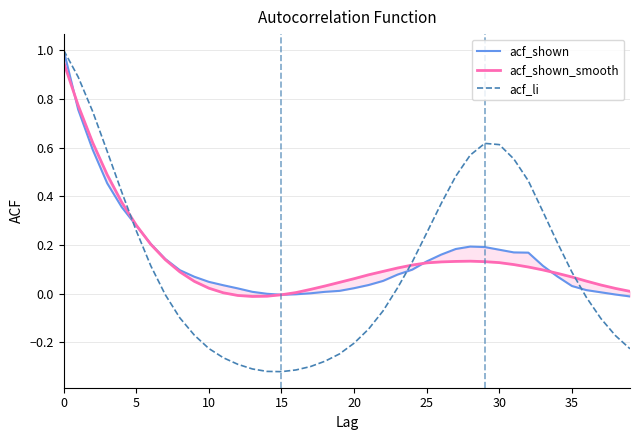

True or false: acf_li and acf_shown_smooth intersect in this chart.

True